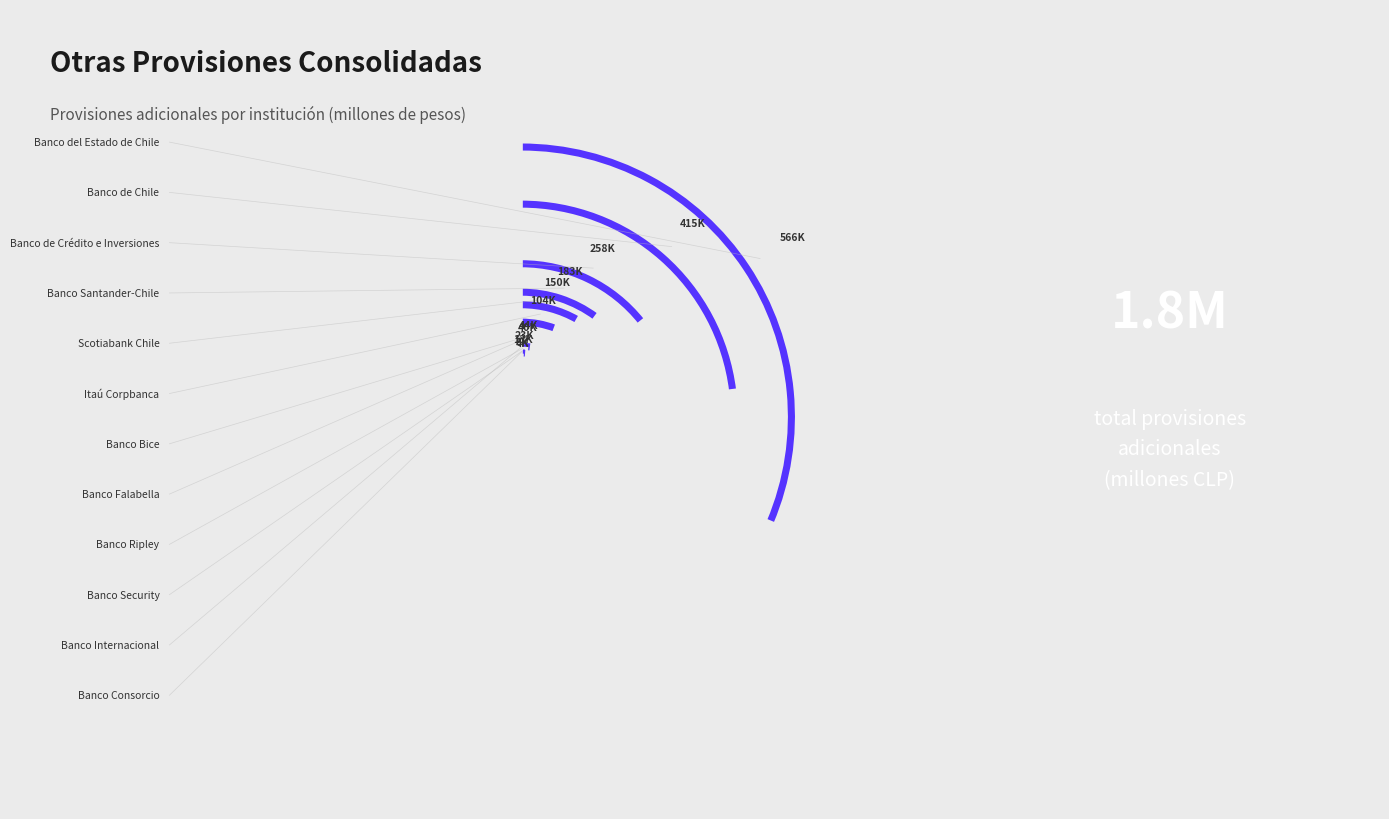

To the nearest percent, what is the difference between the Banco de Chile and Banco Santander-Chile slice percentages?

13%